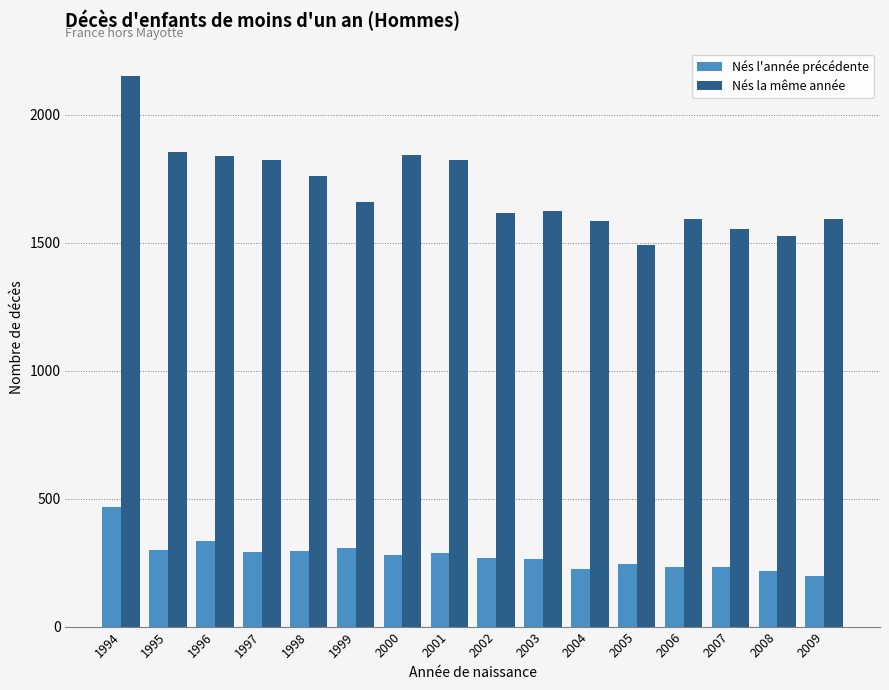

At which category is the sum across all series the highest?

1994